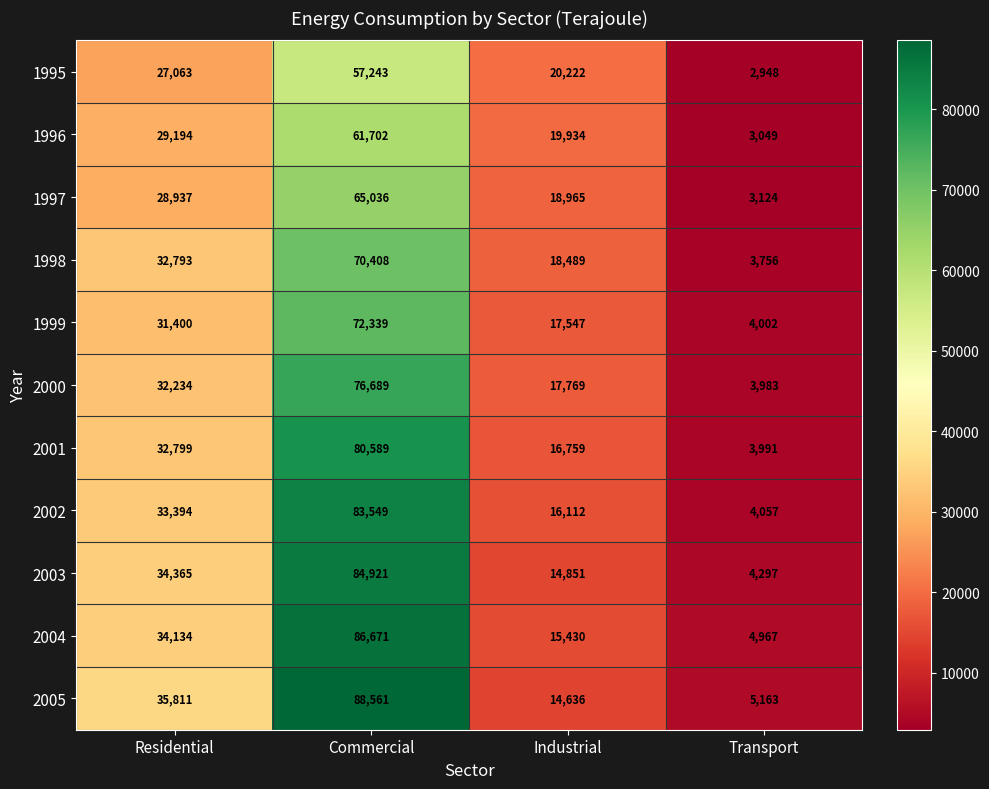

What is the average value of the 1999 series?

31322